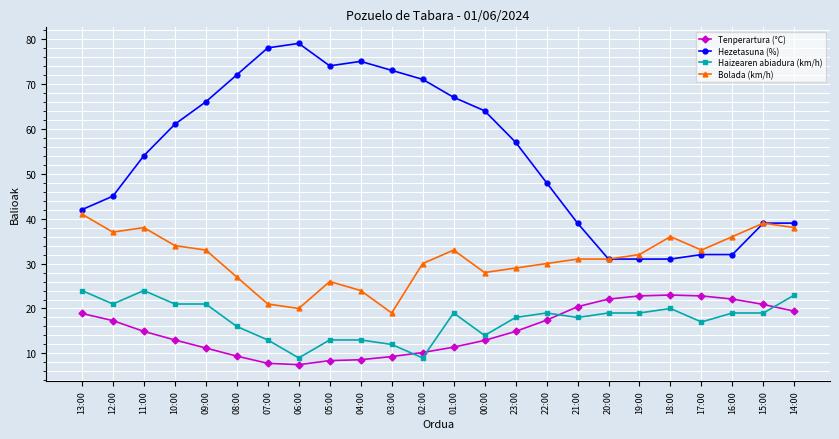

What is the label of the 19th point from the left?

19:00